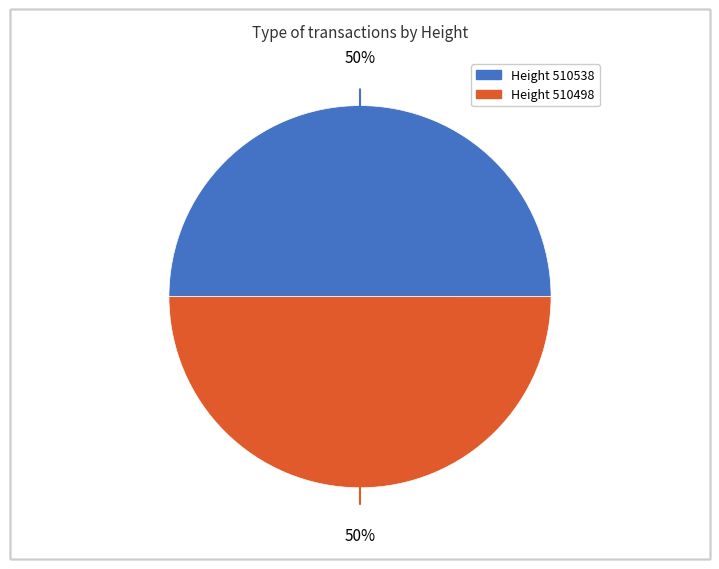

To the nearest percent, what is the average slice percentage?

50%